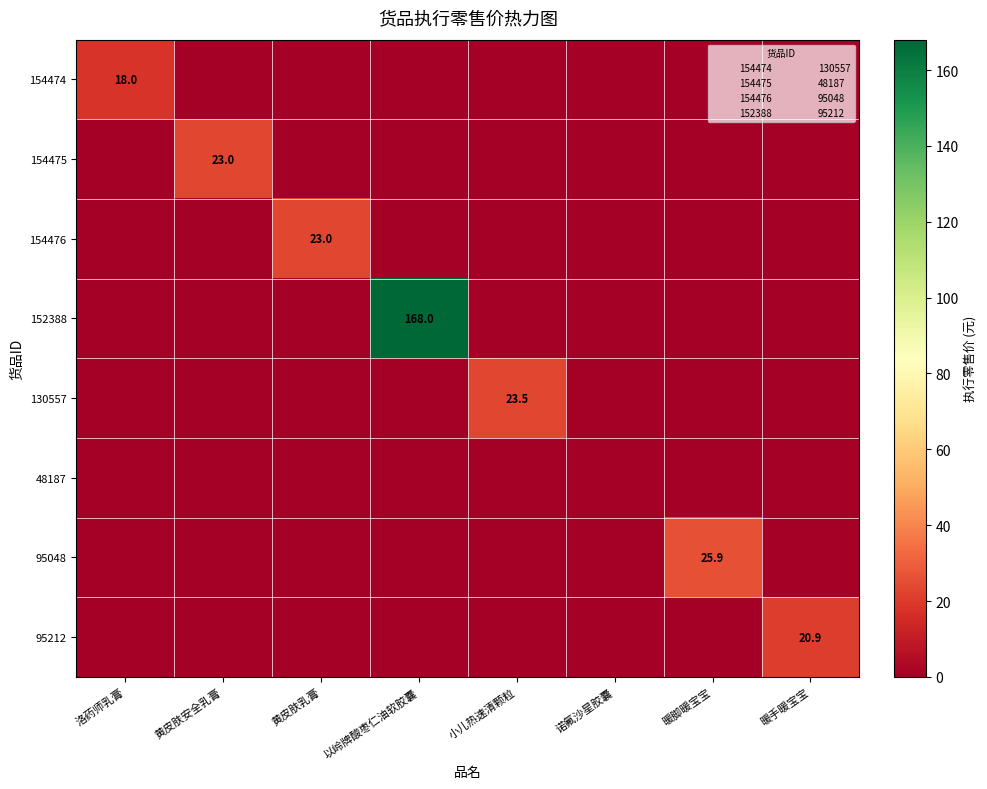

The value of 130557 at 小儿热速清颗粒 is 15.4. True or false?

False